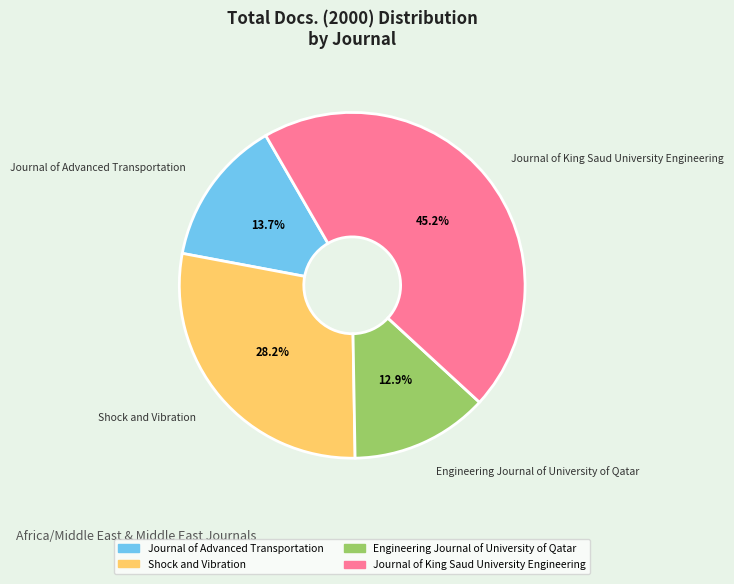

What percentage is the Journal of King Saud University Engineering slice, to the nearest percent?

45%